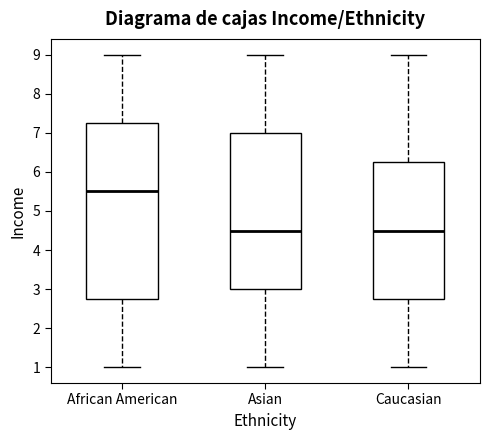

Reading left to right, read every box against the y-axis: the position of its median line, the range the box covers, and the ends of its whiskers. The values are not printed on the chart, so give them approximately, as read against the axis.

African American: median 5.5, box 2.8 to 7.3, whiskers 1.0 to 9.0
Asian: median 4.5, box 3.0 to 7.0, whiskers 1.0 to 9.0
Caucasian: median 4.5, box 2.8 to 6.3, whiskers 1.0 to 9.0